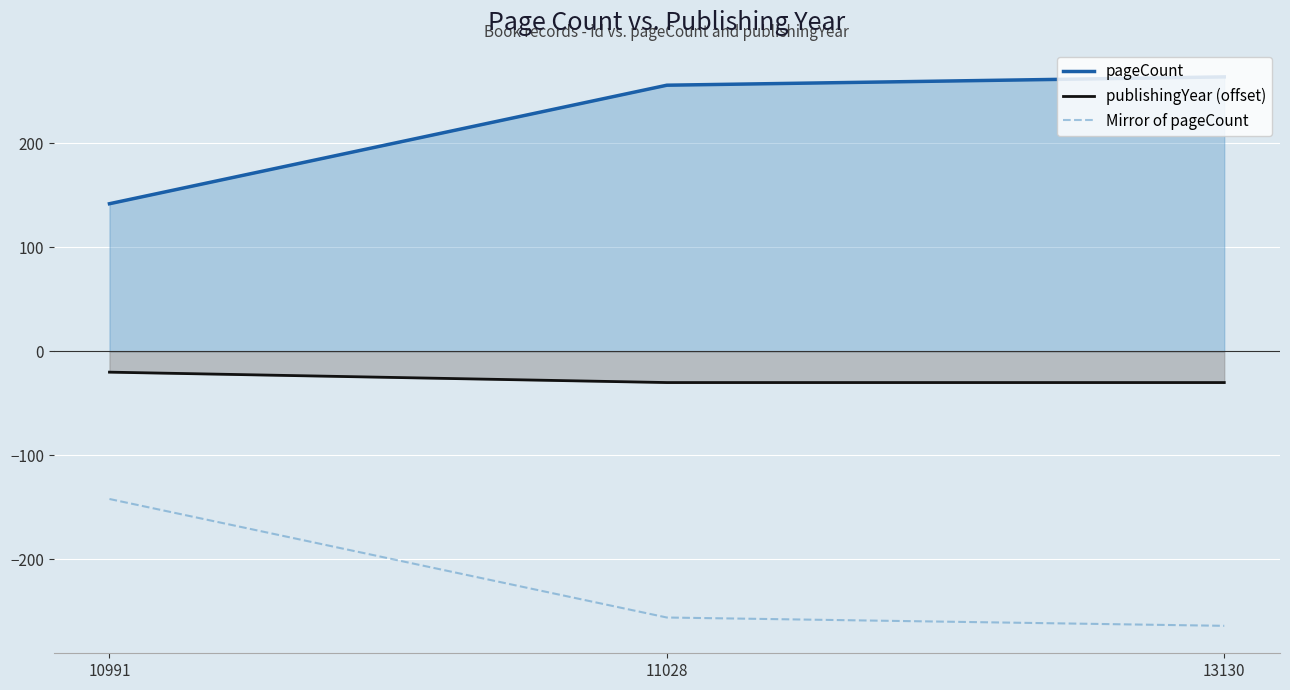

At which label does publishingYear (offset) reach its peak?

10991